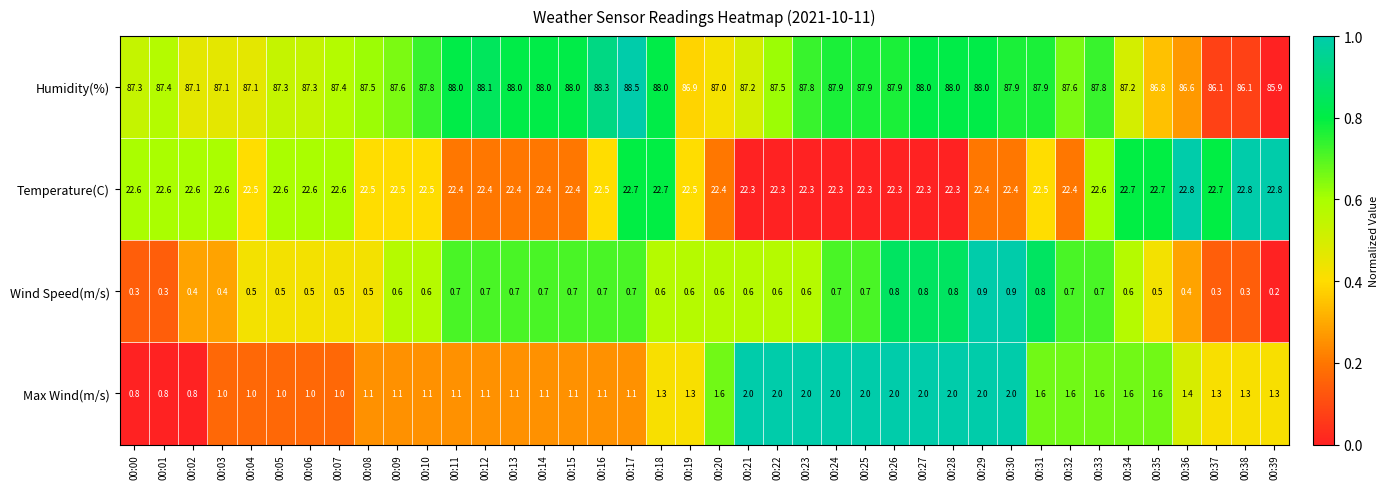

Which series changed the most between 00:29 and 00:31?

Max Wind(m/s)